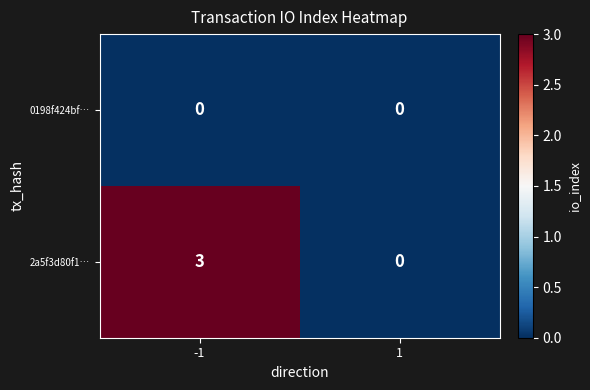

How many categories are shown in the chart?

2